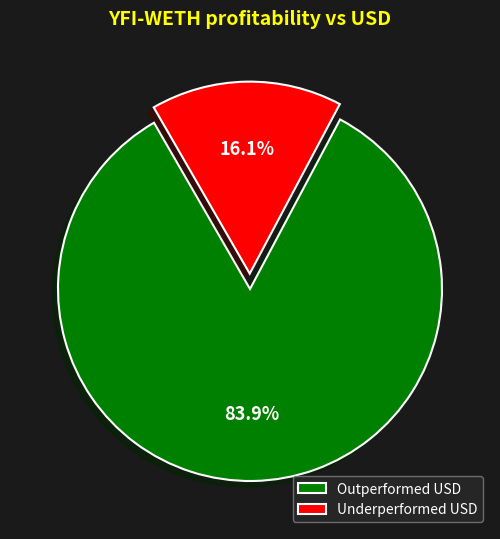

Which category has the smallest portion of the pie?

Underperformed USD